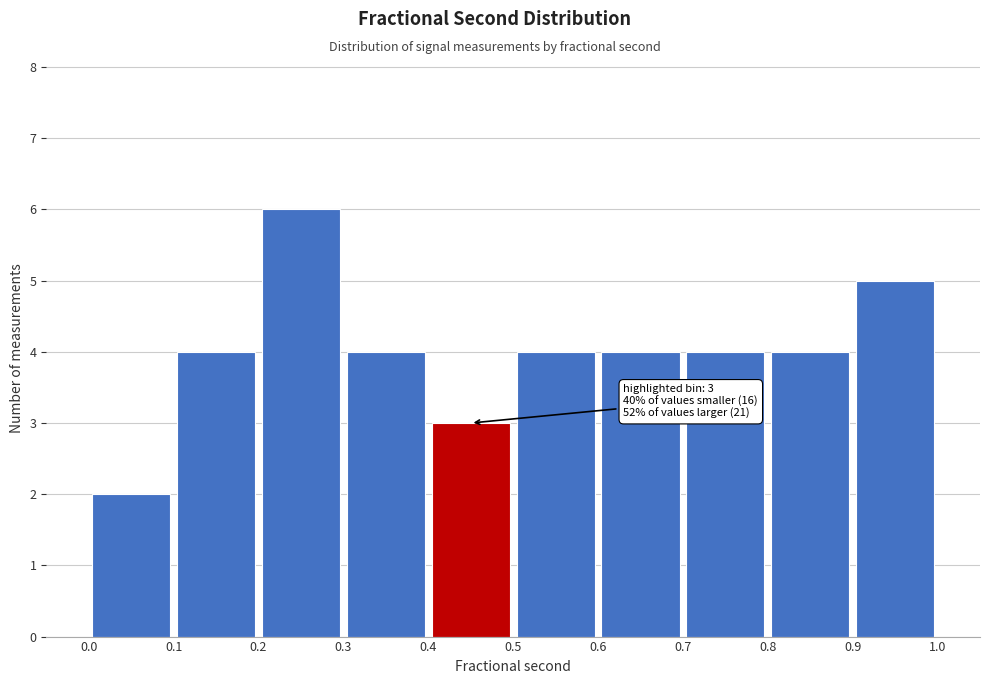

Over which range of the x-axis is the bar tallest?

0.2 to 0.3